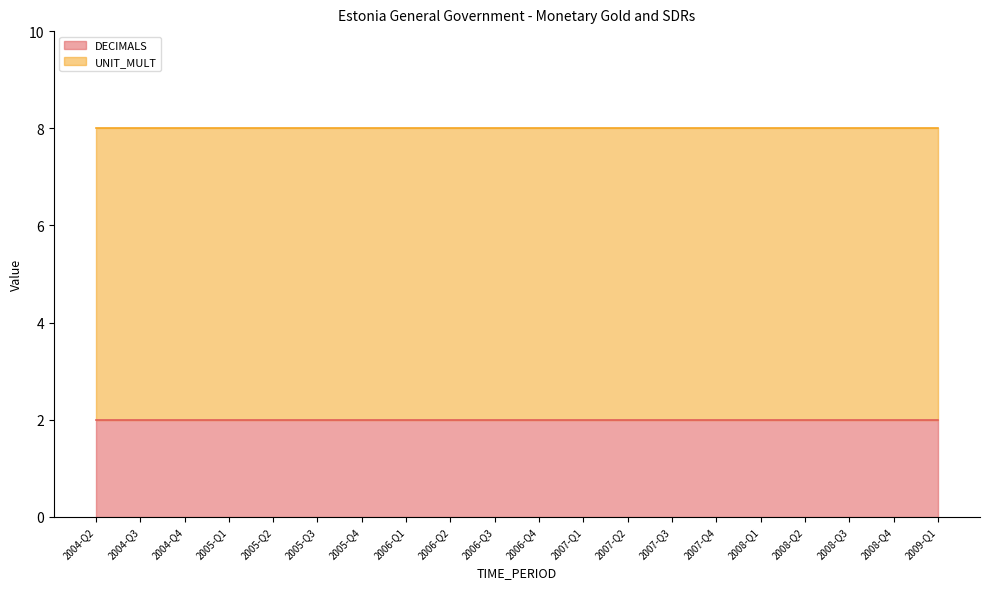

What is the value of the DECIMALS point at the 9th from the left?

2